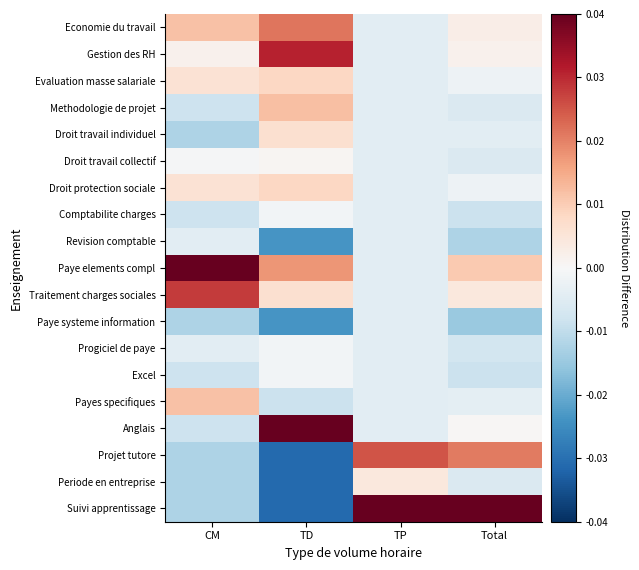

Reading left to right, extract all data points from this chart.

Economie du travail: CM=0.0	TD=0.0	TP=-0.0	Total=0.0
Gestion des RH: CM=0.0	TD=0.0	TP=-0.0	Total=0.0
Evaluation masse salariale: CM=0.0	TD=0.0	TP=-0.0	Total=-0.0
Methodologie de projet: CM=-0.0	TD=0.0	TP=-0.0	Total=-0.0
Droit travail individuel: CM=-0.0	TD=0.0	TP=-0.0	Total=-0.0
Droit travail collectif: CM=-0.0	TD=0.0	TP=-0.0	Total=-0.0
Droit protection sociale: CM=0.0	TD=0.0	TP=-0.0	Total=-0.0
Comptabilite charges: CM=-0.0	TD=-0.0	TP=-0.0	Total=-0.0
Revision comptable: CM=-0.0	TD=-0.0	TP=-0.0	Total=-0.0
Paye elements compl: CM=0.0	TD=0.0	TP=-0.0	Total=0.0
Traitement charges sociales: CM=0.0	TD=0.0	TP=-0.0	Total=0.0
Paye systeme information: CM=-0.0	TD=-0.0	TP=-0.0	Total=-0.0
Progiciel de paye: CM=-0.0	TD=-0.0	TP=-0.0	Total=-0.0
Excel: CM=-0.0	TD=-0.0	TP=-0.0	Total=-0.0
Payes specifiques: CM=0.0	TD=-0.0	TP=-0.0	Total=-0.0
Anglais: CM=-0.0	TD=0.0	TP=-0.0	Total=0.0
Projet tutore: CM=-0.0	TD=-0.0	TP=0.0	Total=0.0
Periode en entreprise: CM=-0.0	TD=-0.0	TP=0.0	Total=-0.0
Suivi apprentissage: CM=-0.0	TD=-0.0	TP=0.0	Total=0.0